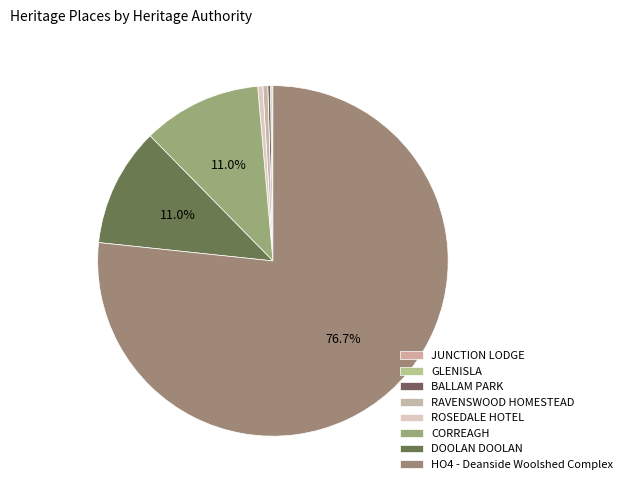

How many segments does this pie chart have?

8